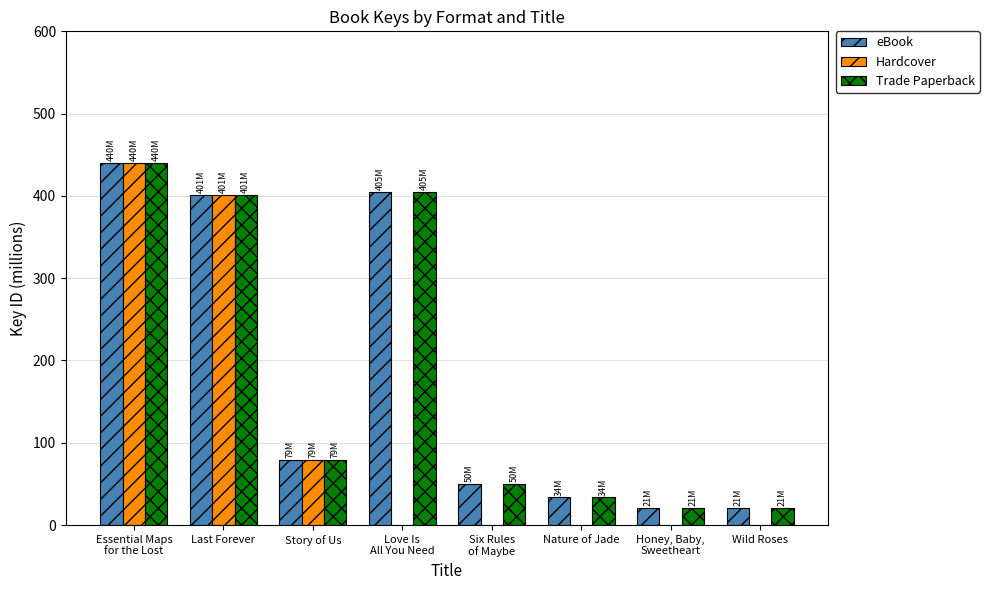

Reading left to right, transcribe all the data shown in this chart.

eBook: Essential Maps
for the Lost=440.0	Last Forever=401.2	Story of Us=79.2	Love Is
All You Need=405.1	Six Rules
of Maybe=49.7	Nature of Jade=33.8	Honey, Baby,
Sweetheart=20.7	Wild Roses=20.7
Hardcover: Essential Maps
for the Lost=440.0	Last Forever=401.2	Story of Us=79.2	Love Is
All You Need=0.0	Six Rules
of Maybe=0.0	Nature of Jade=0.0	Honey, Baby,
Sweetheart=0.0	Wild Roses=0.0
Trade Paperback: Essential Maps
for the Lost=440.0	Last Forever=401.2	Story of Us=79.2	Love Is
All You Need=405.1	Six Rules
of Maybe=49.7	Nature of Jade=33.8	Honey, Baby,
Sweetheart=20.7	Wild Roses=20.7